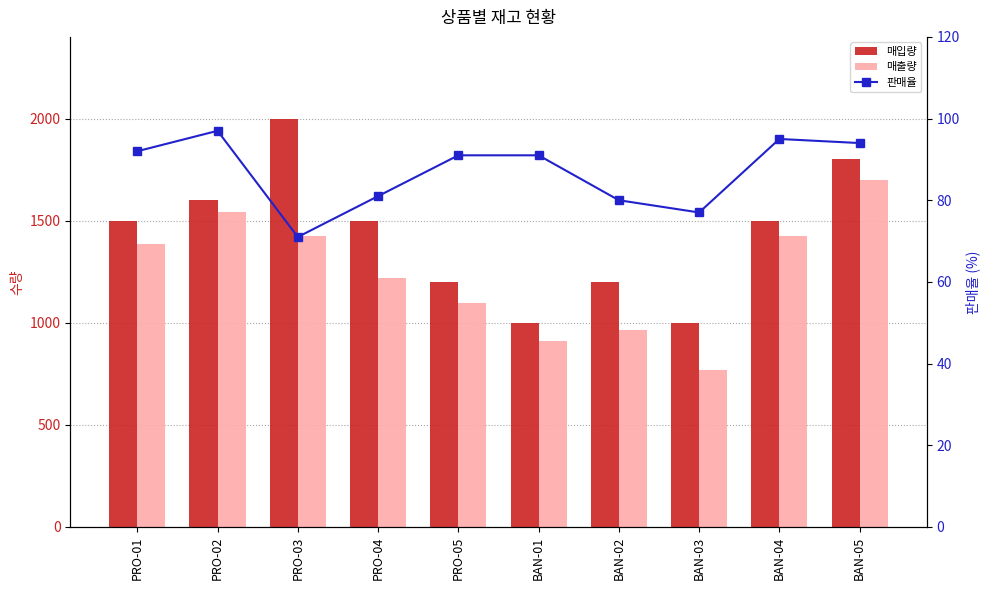

Which label corresponds to the largest value in the chart?

PRO-03